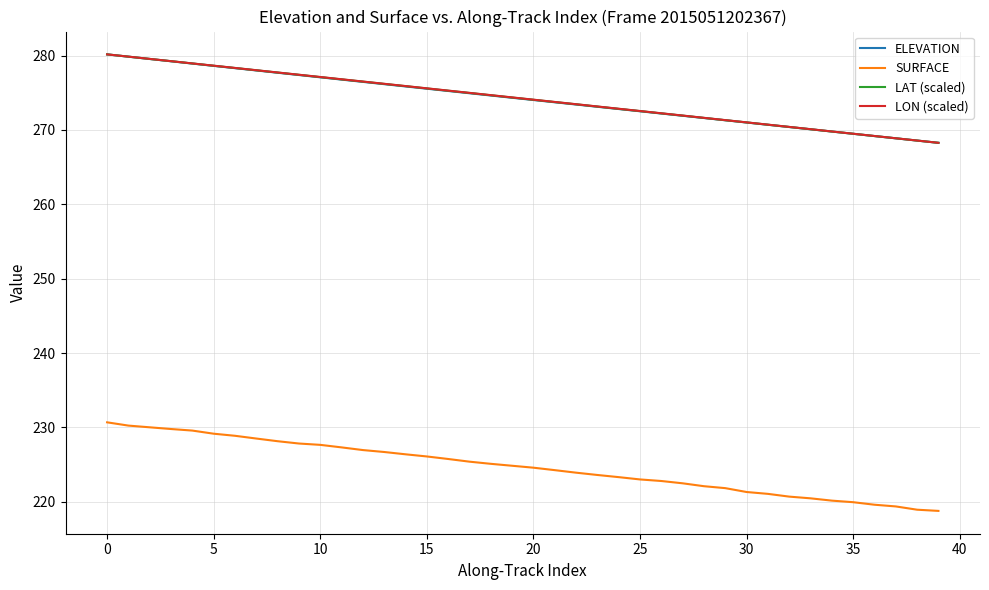

True or false: SURFACE and ELEVATION cross at least once.

False